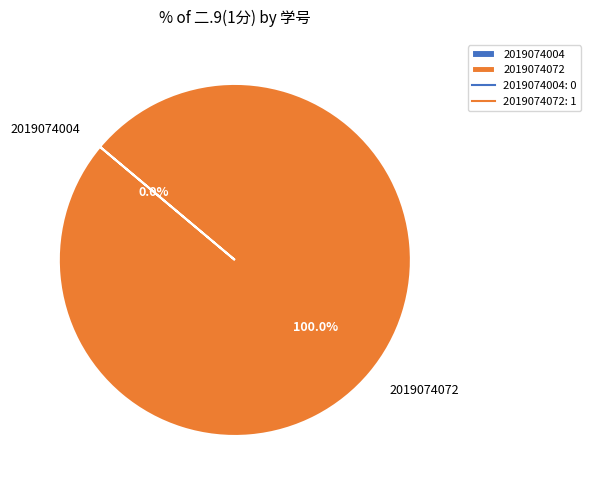

What is the change in value from 2019074004 to 2019074072?

+1